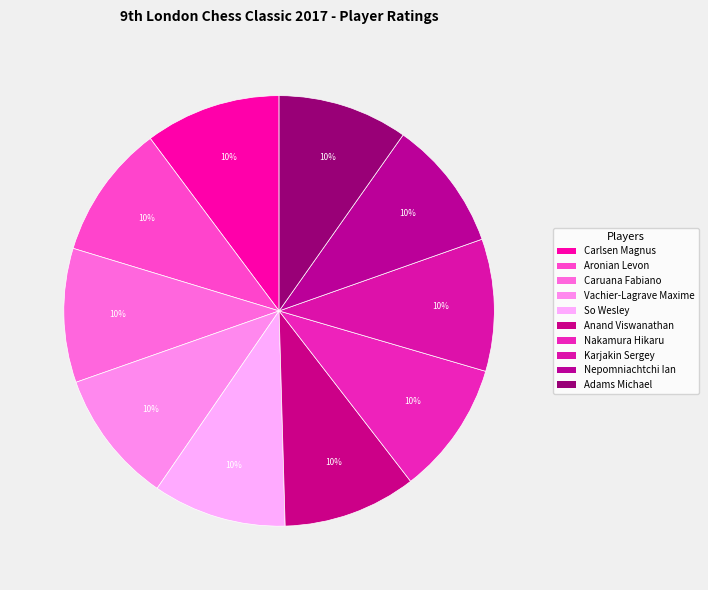

What percentage is NOT represented by Anand Viswanathan?

90.0%